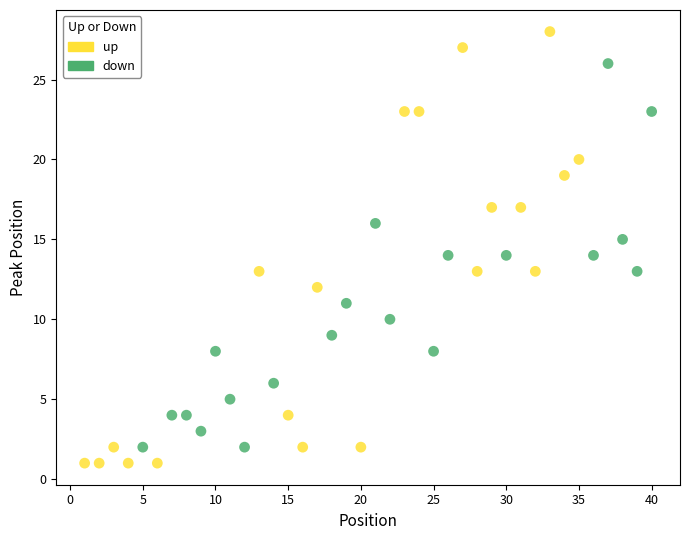

Which series reaches the maximum Y coordinate?

up